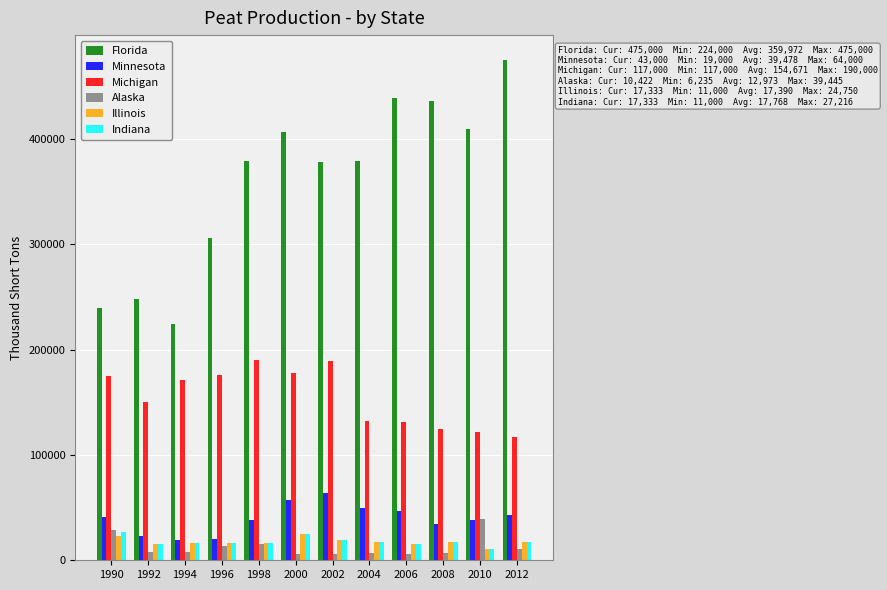

How many series are shown in this chart?

6